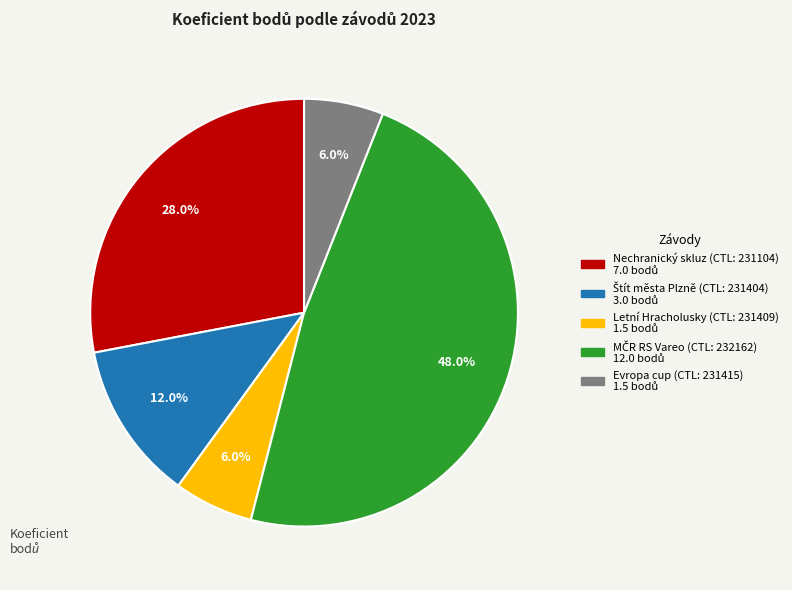

Does any single category account for the majority?

No